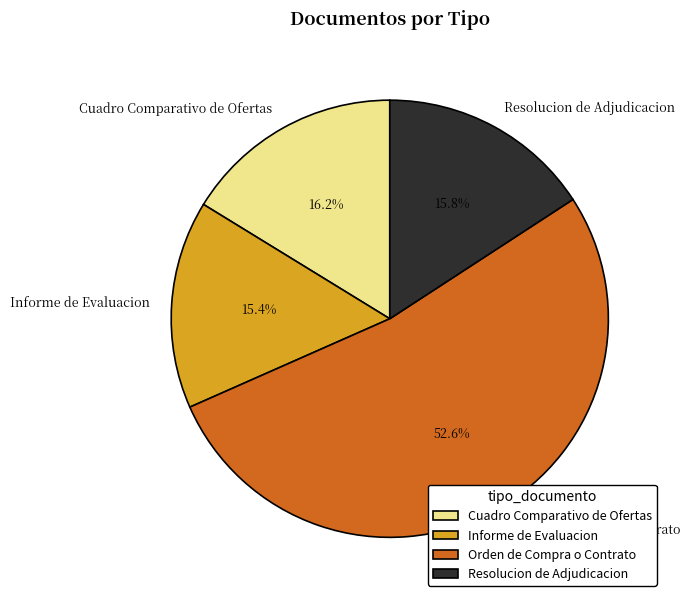

How many slices are in this pie chart?

4